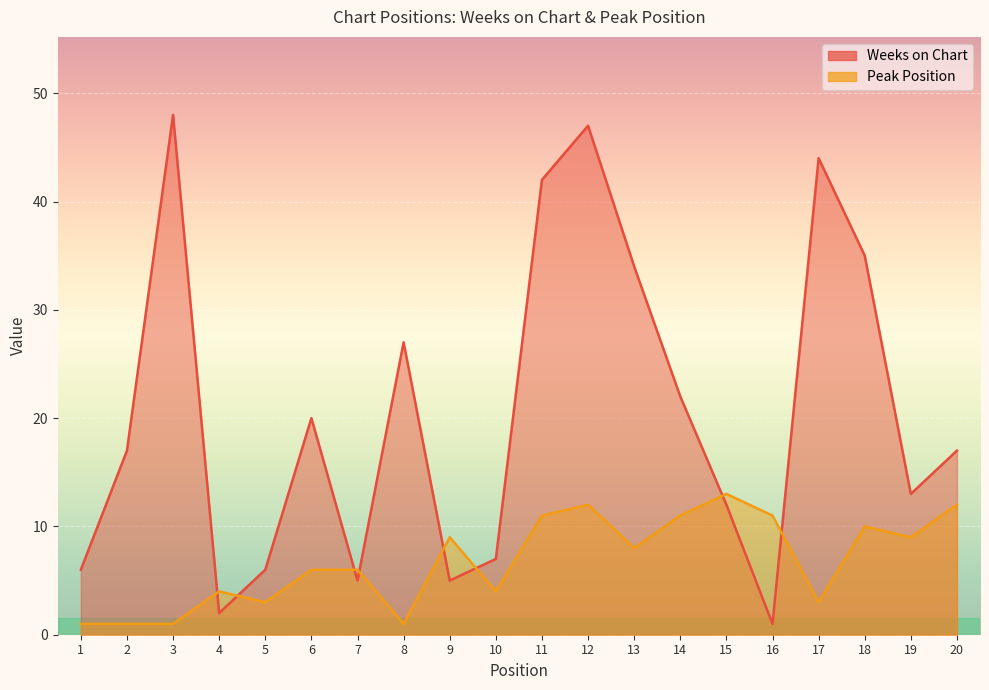

How many values in the Peak Position series are below 8?

10